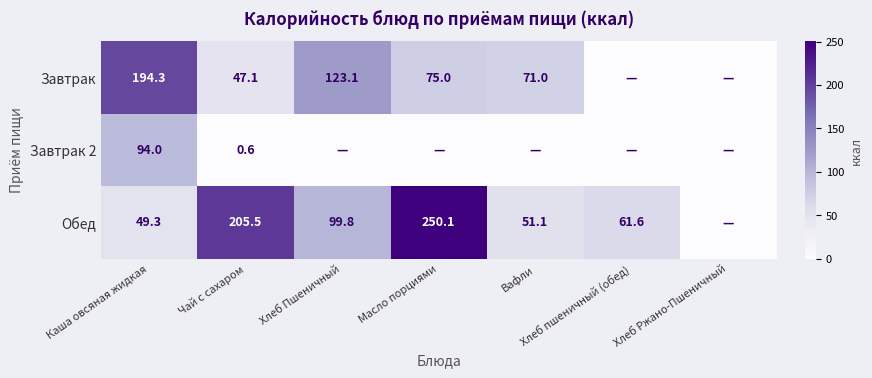

Is the value of Завтрак at Вафли greater than the value of Обед at Хлеб Пшеничный?

No